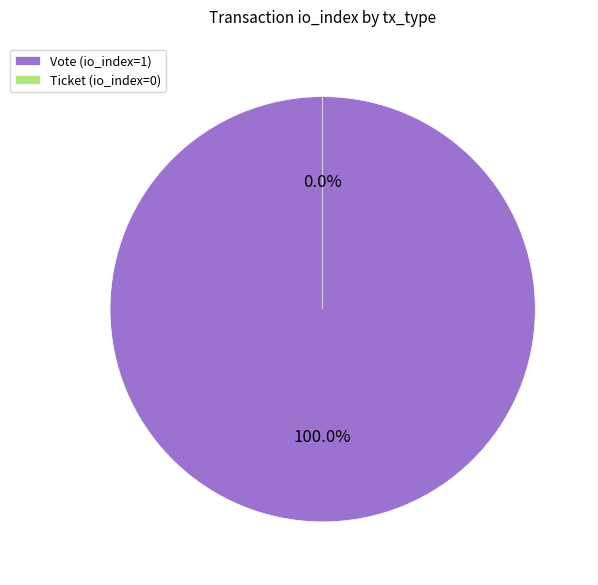

Which has a higher value, Ticket or Vote?

Vote